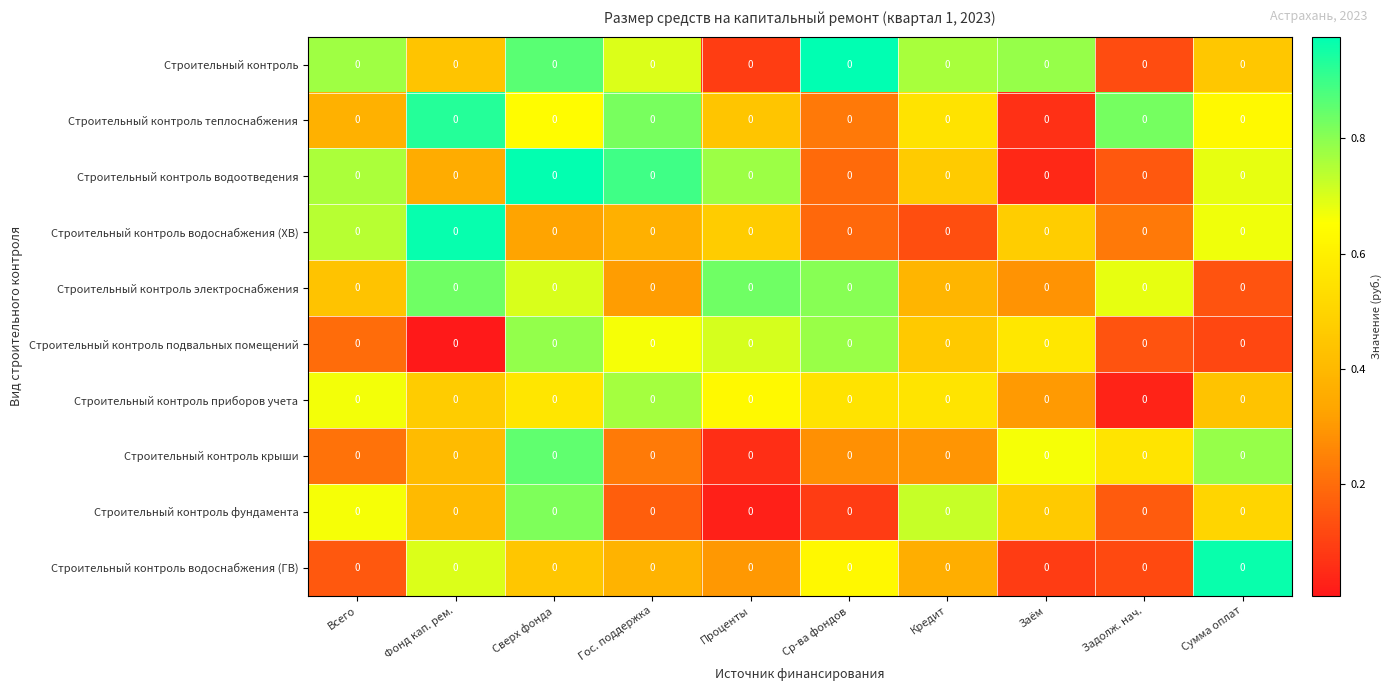

Reading left to right, what are all the values shown in this chart?

Строительный контроль: Всего=0.0	Фонд кап. рем.=0.0	Сверх фонда=0.0	Гос. поддержка=0.0	Проценты=0.0	Ср-ва фондов=0.0	Кредит=0.0	Заём=0.0	Задолж. нач.=0.0	Сумма оплат=0.0
Строительный контроль теплоснабжения: Всего=0.0	Фонд кап. рем.=0.0	Сверх фонда=0.0	Гос. поддержка=0.0	Проценты=0.0	Ср-ва фондов=0.0	Кредит=0.0	Заём=0.0	Задолж. нач.=0.0	Сумма оплат=0.0
Строительный контроль водоотведения: Всего=0.0	Фонд кап. рем.=0.0	Сверх фонда=0.0	Гос. поддержка=0.0	Проценты=0.0	Ср-ва фондов=0.0	Кредит=0.0	Заём=0.0	Задолж. нач.=0.0	Сумма оплат=0.0
Строительный контроль водоснабжения (ХВ): Всего=0.0	Фонд кап. рем.=0.0	Сверх фонда=0.0	Гос. поддержка=0.0	Проценты=0.0	Ср-ва фондов=0.0	Кредит=0.0	Заём=0.0	Задолж. нач.=0.0	Сумма оплат=0.0
Строительный контроль электроснабжения: Всего=0.0	Фонд кап. рем.=0.0	Сверх фонда=0.0	Гос. поддержка=0.0	Проценты=0.0	Ср-ва фондов=0.0	Кредит=0.0	Заём=0.0	Задолж. нач.=0.0	Сумма оплат=0.0
Строительный контроль подвальных помещений: Всего=0.0	Фонд кап. рем.=0.0	Сверх фонда=0.0	Гос. поддержка=0.0	Проценты=0.0	Ср-ва фондов=0.0	Кредит=0.0	Заём=0.0	Задолж. нач.=0.0	Сумма оплат=0.0
Строительный контроль приборов учета: Всего=0.0	Фонд кап. рем.=0.0	Сверх фонда=0.0	Гос. поддержка=0.0	Проценты=0.0	Ср-ва фондов=0.0	Кредит=0.0	Заём=0.0	Задолж. нач.=0.0	Сумма оплат=0.0
Строительный контроль крыши: Всего=0.0	Фонд кап. рем.=0.0	Сверх фонда=0.0	Гос. поддержка=0.0	Проценты=0.0	Ср-ва фондов=0.0	Кредит=0.0	Заём=0.0	Задолж. нач.=0.0	Сумма оплат=0.0
Строительный контроль фундамента: Всего=0.0	Фонд кап. рем.=0.0	Сверх фонда=0.0	Гос. поддержка=0.0	Проценты=0.0	Ср-ва фондов=0.0	Кредит=0.0	Заём=0.0	Задолж. нач.=0.0	Сумма оплат=0.0
Строительный контроль водоснабжения (ГВ): Всего=0.0	Фонд кап. рем.=0.0	Сверх фонда=0.0	Гос. поддержка=0.0	Проценты=0.0	Ср-ва фондов=0.0	Кредит=0.0	Заём=0.0	Задолж. нач.=0.0	Сумма оплат=0.0